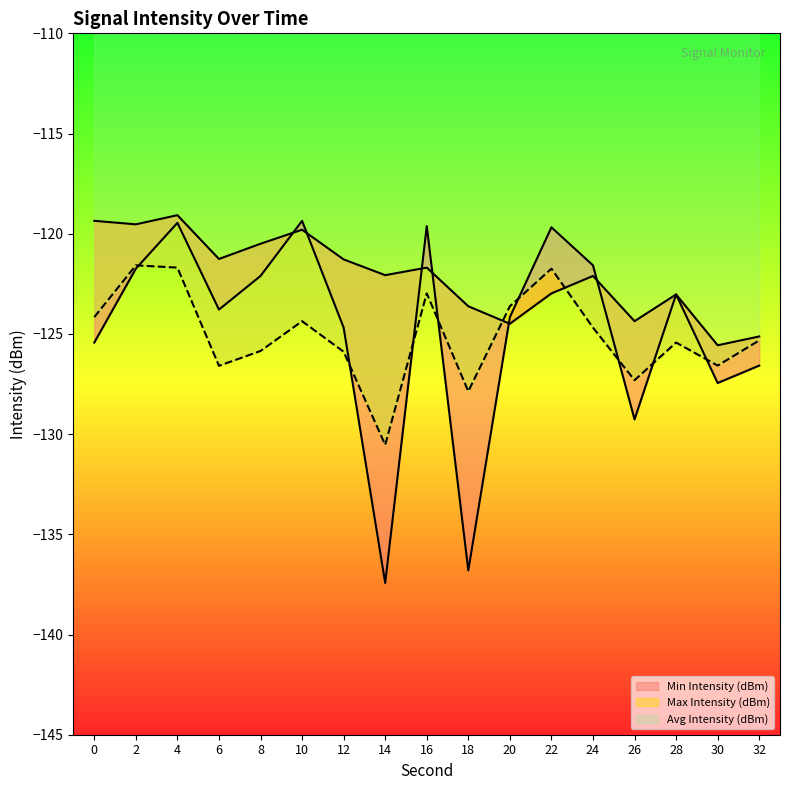

Reading left to right, what are all the values shown in this chart?

Min Intensity (dBm): -125.4	-121.7	-119.5	-123.8	-122.1	-119.4	-124.7	-137.4	-119.6	-136.8	-124.2	-119.7	-121.6	-129.3	-123.0	-127.4	-126.6
Max Intensity (dBm): -119.4	-119.5	-119.1	-121.3	-120.5	-119.8	-121.3	-122.1	-121.7	-123.6	-124.5	-123.0	-122.1	-124.4	-123.0	-125.6	-125.1
Avg Intensity (dBm): -124.2	-121.6	-121.7	-126.6	-125.9	-124.4	-125.9	-130.5	-123.0	-127.9	-123.6	-121.7	-124.7	-127.3	-125.4	-126.6	-125.3